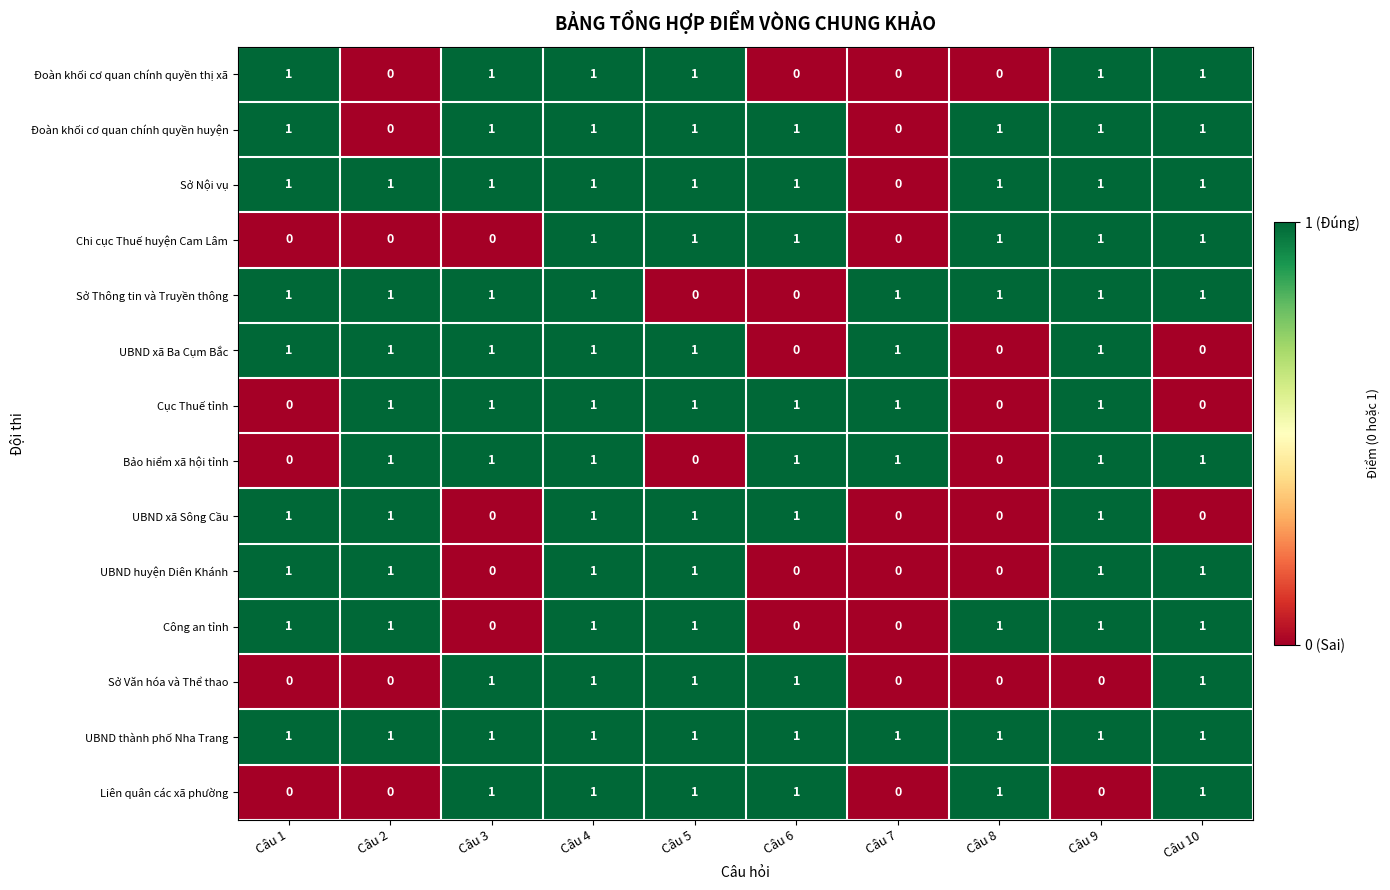

What is the total value across all series at Câu 10?

11